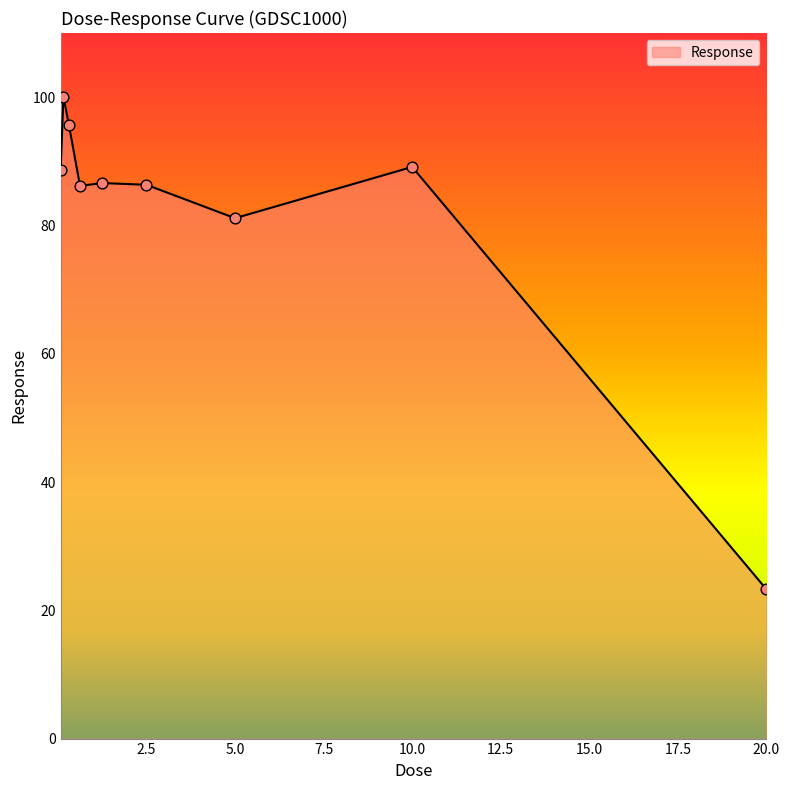

What is the maximum value shown in the chart?

100.1